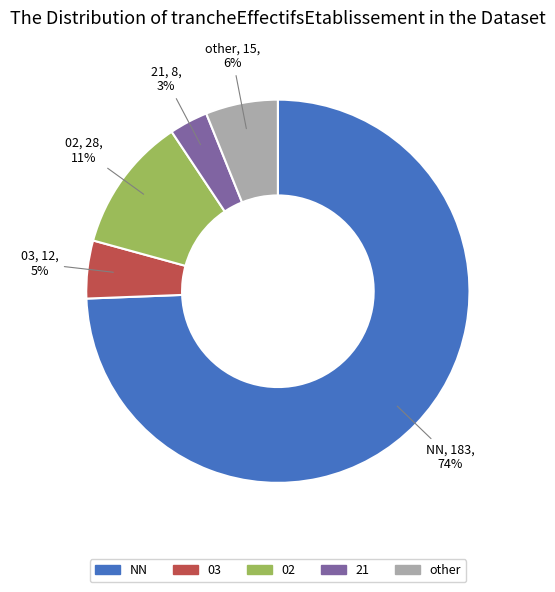

To the nearest percent, what is the average slice percentage?

20%